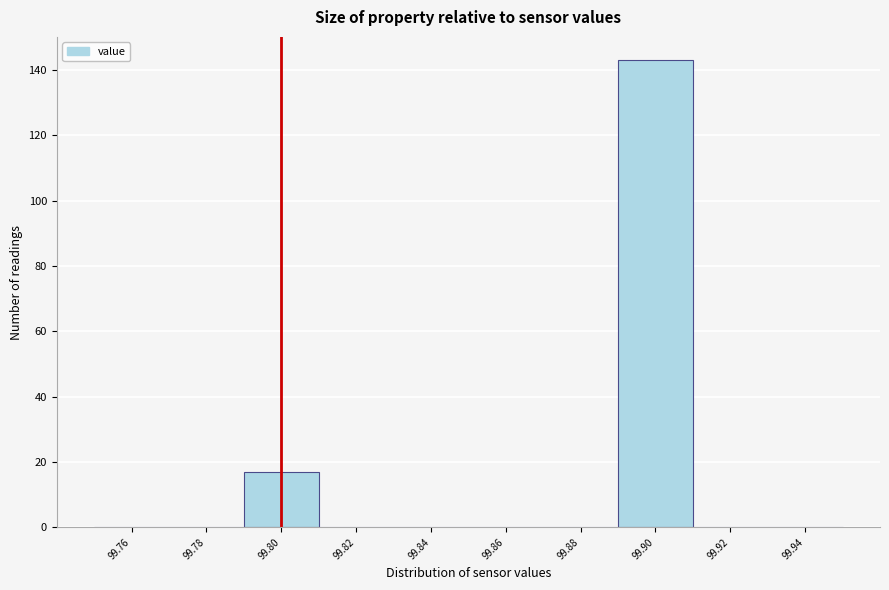

How tall is the bar that spans 99.89 to 99.91 on the x-axis? The values are not printed on the chart, so give them approximately, as read against the axis.

144